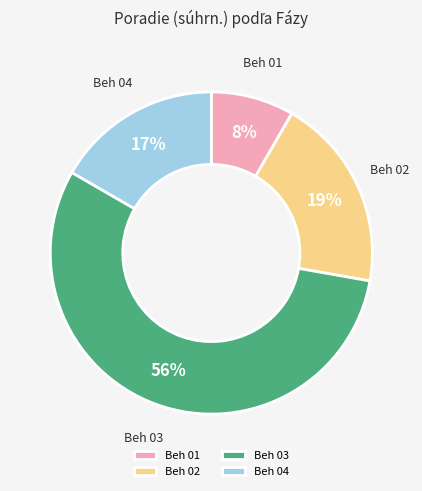

What is the smallest slice in the pie chart?

Beh 01